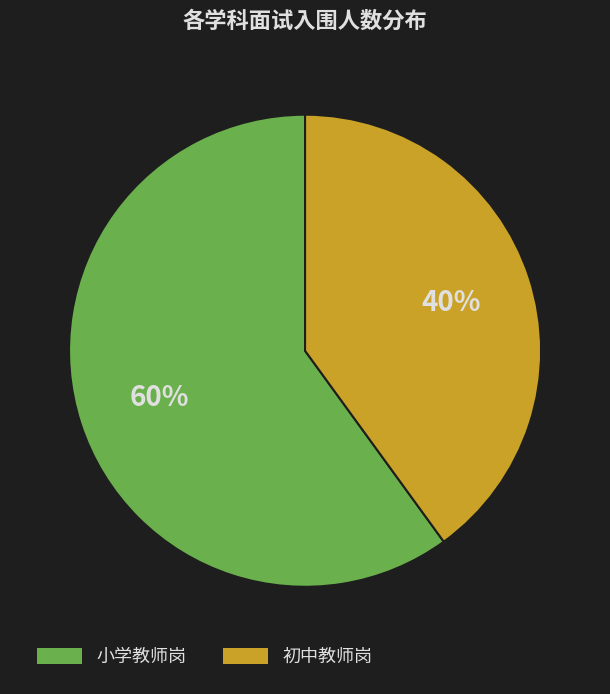

Does any single category account for the majority?

Yes